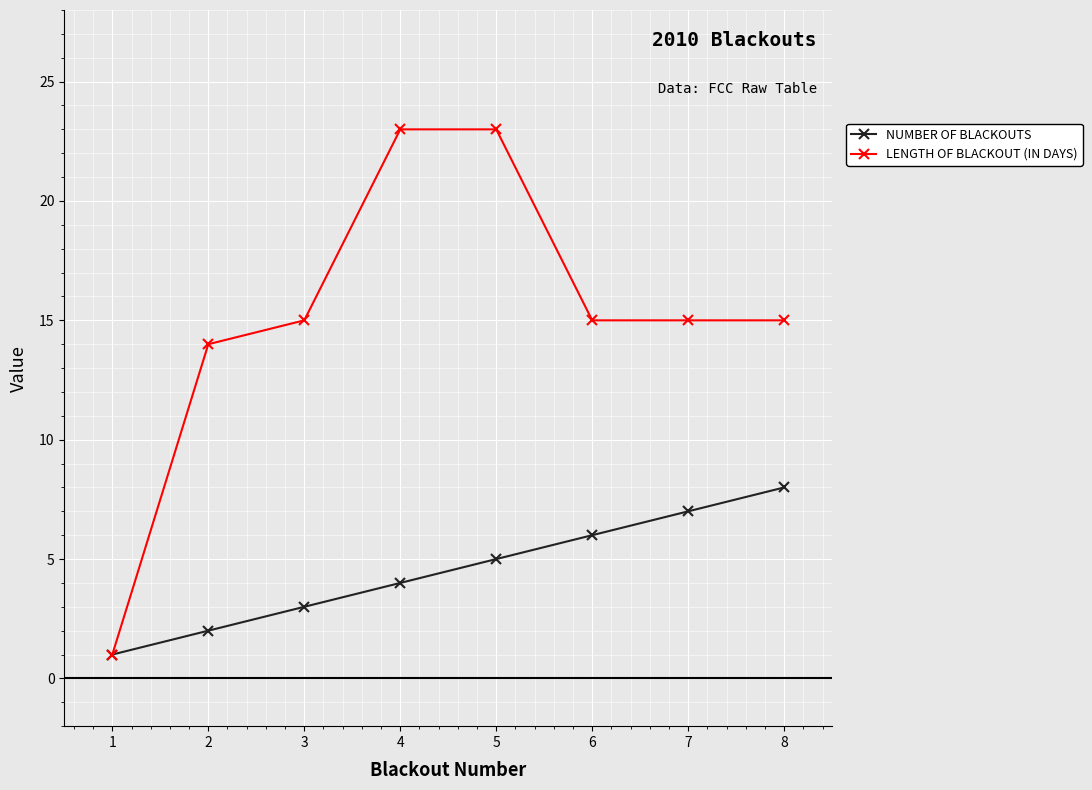

Which series changed the most between 1 and 4?

LENGTH OF BLACKOUT (IN DAYS)